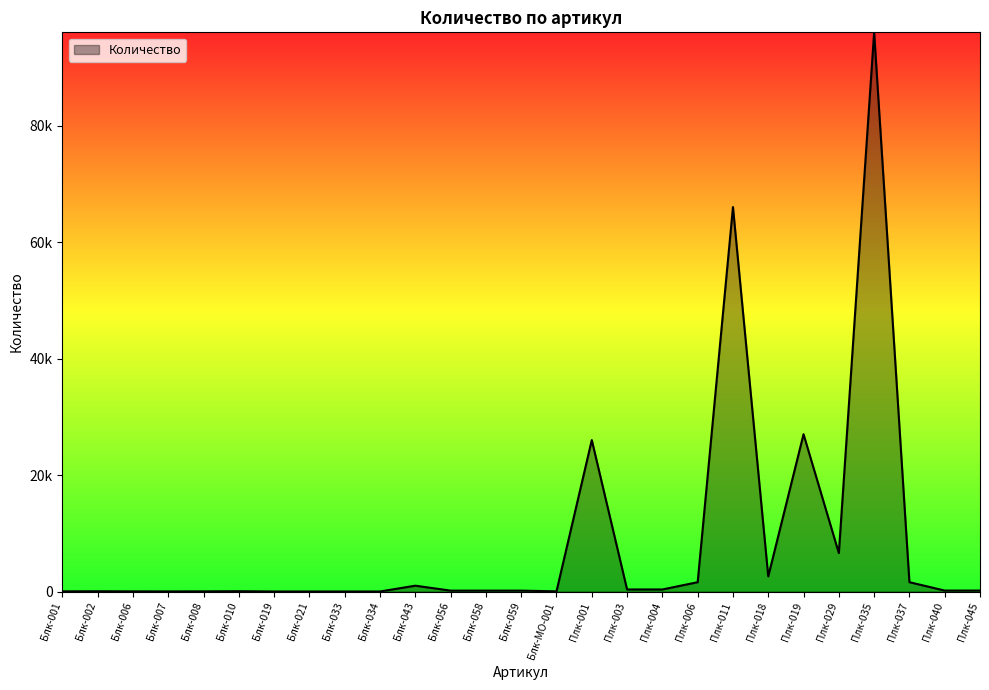

What is the label of the 14th point from the right?

Блк-059